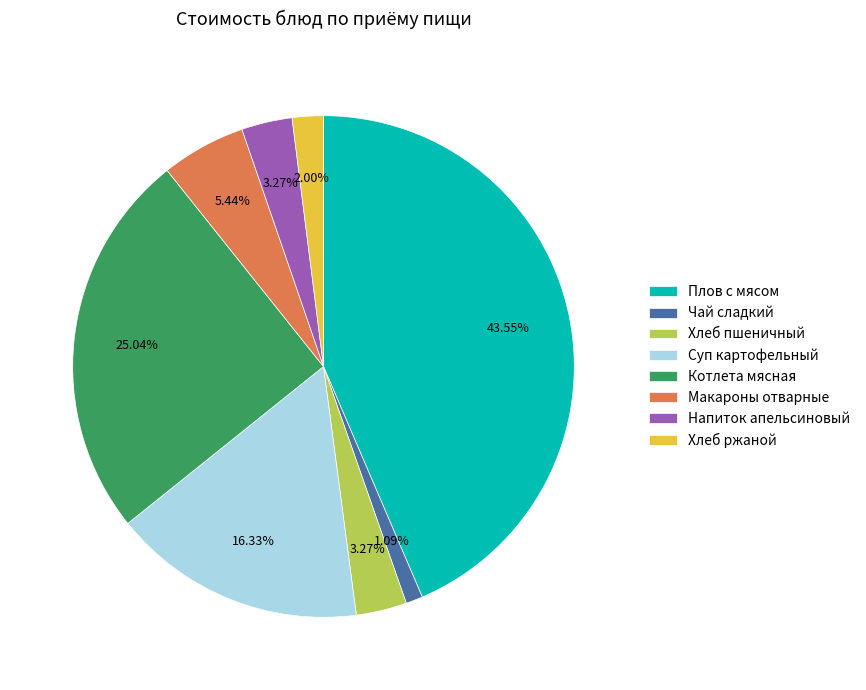

Is Суп картофельный the majority of the pie?

No